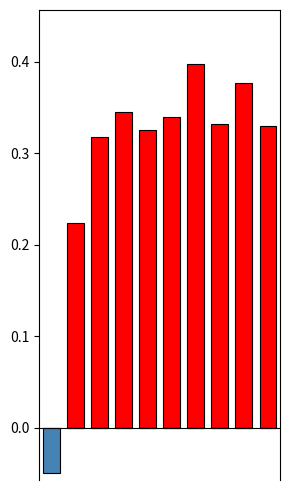

At how many categories does at least one series exceed 0?

9